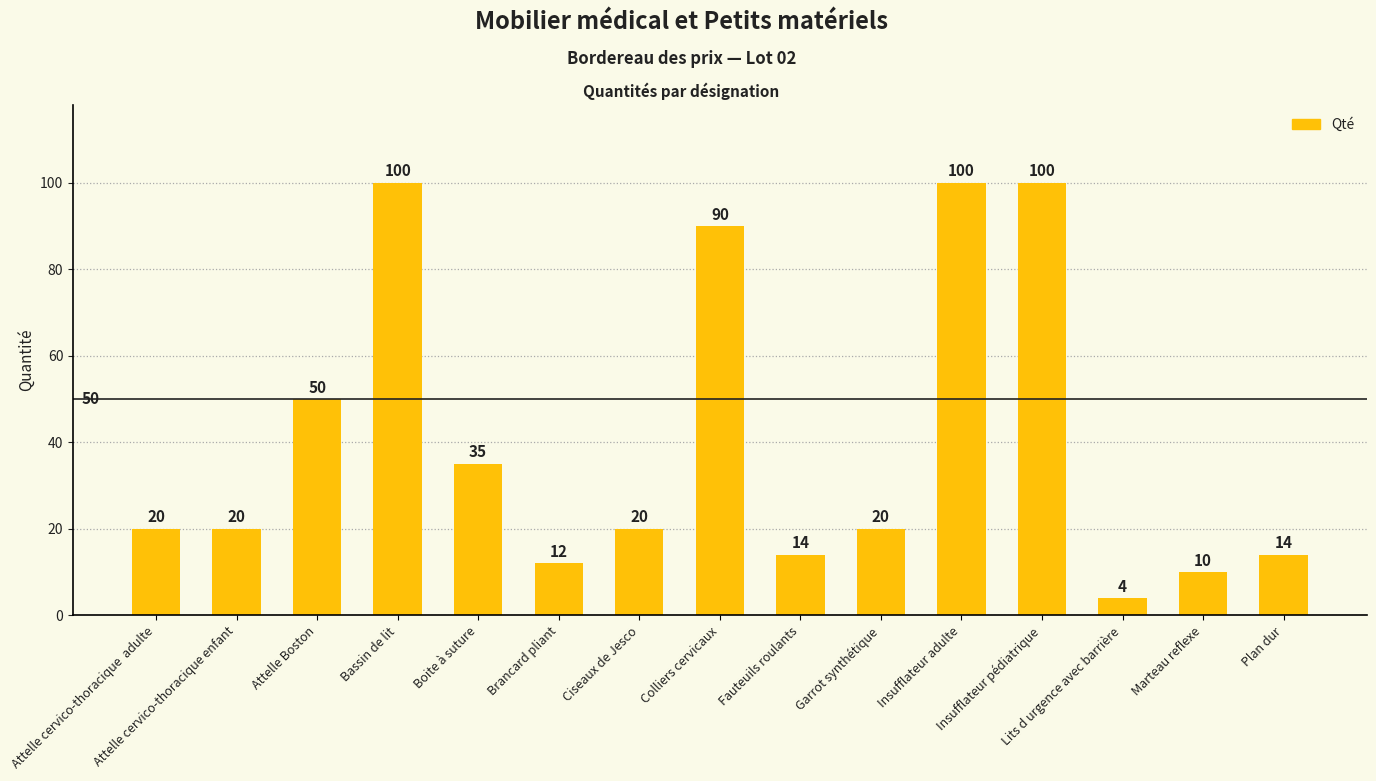

What is the difference between the second highest and minimum values?

96